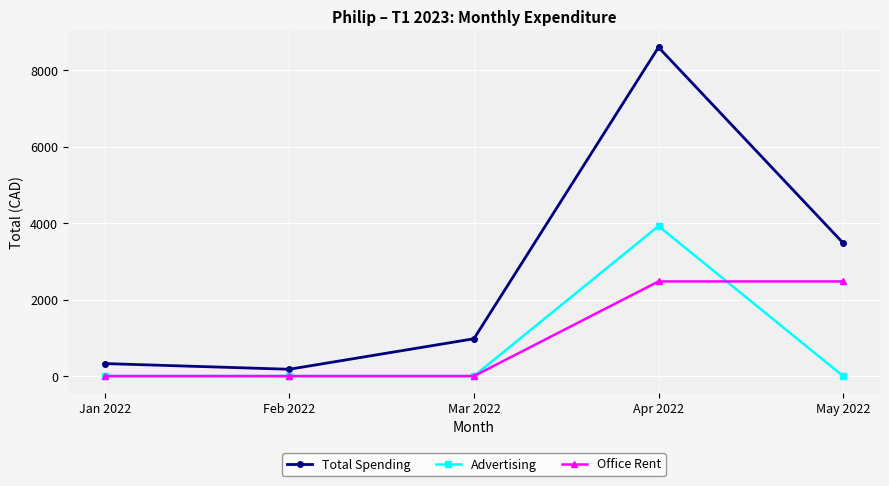

Reading left to right, extract all data points from this chart.

Total Spending: Jan 2022=326.6	Feb 2022=177.7	Mar 2022=975.6	Apr 2022=8597.4	May 2022=3480.0
Advertising: Jan 2022=0.0	Feb 2022=0.0	Mar 2022=0.0	Apr 2022=3921.5	May 2022=0.0
Office Rent: Jan 2022=0.0	Feb 2022=0.0	Mar 2022=0.0	Apr 2022=2474.4	May 2022=2474.4